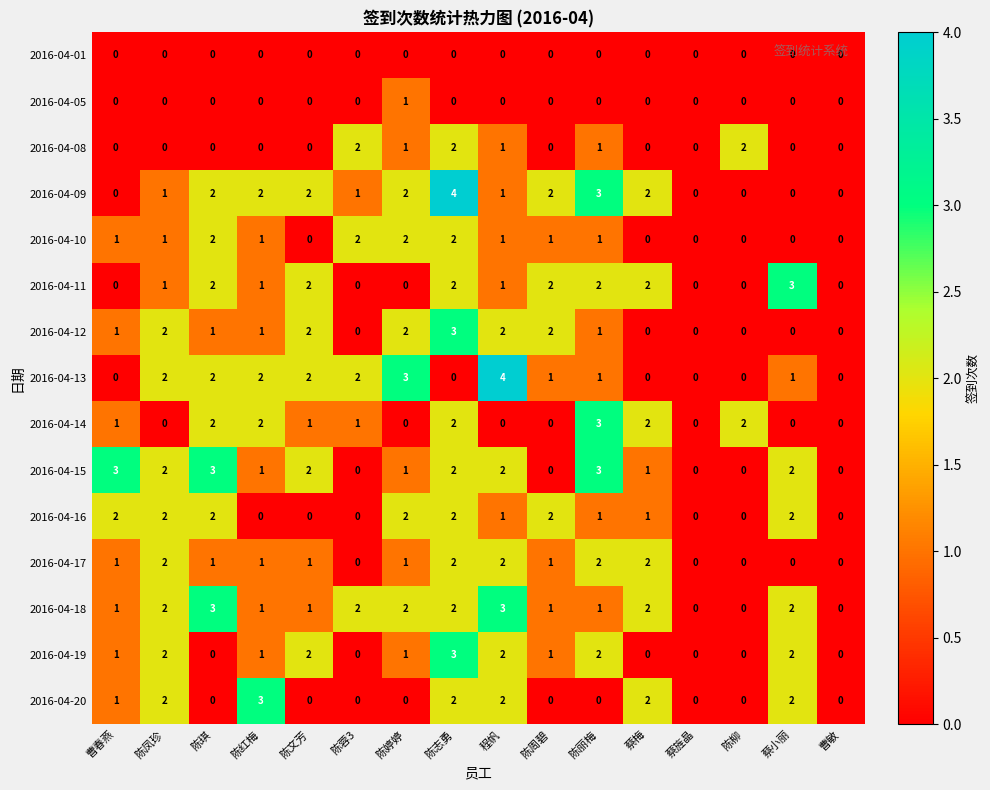

What is the maximum value shown in the chart?

4